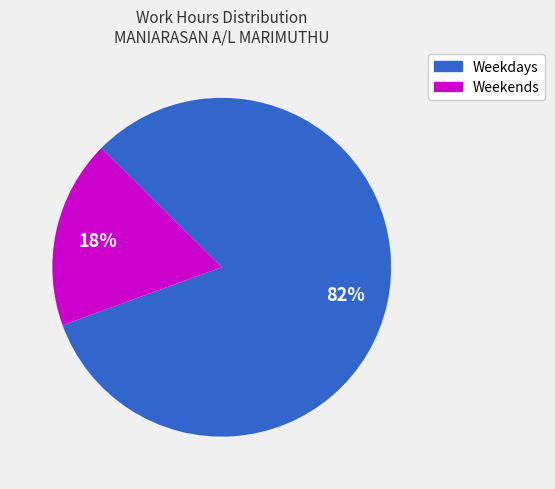

Does any single category account for the majority?

Yes